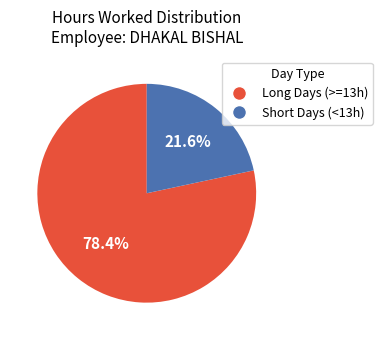

Is there a majority slice in this chart?

Yes